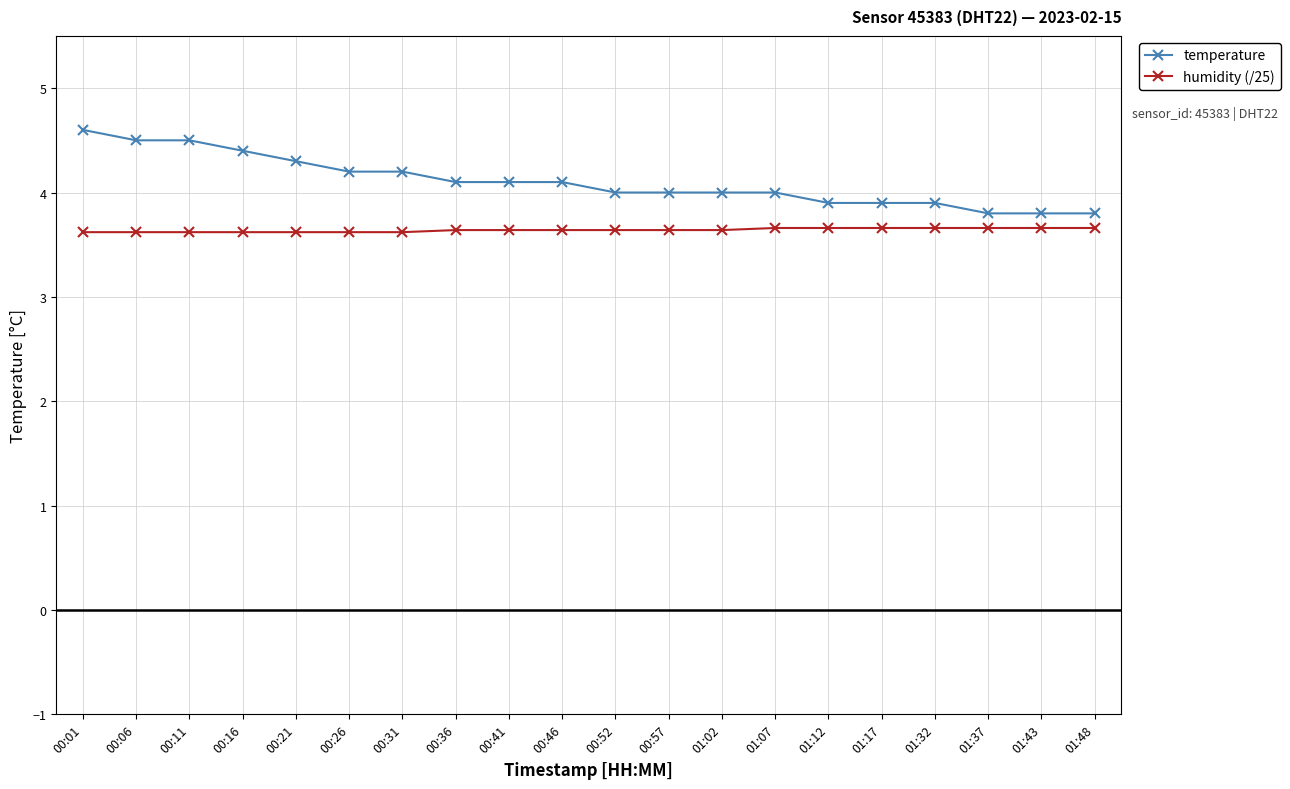

How many humidity (/25) values are between 3 and 4?

20